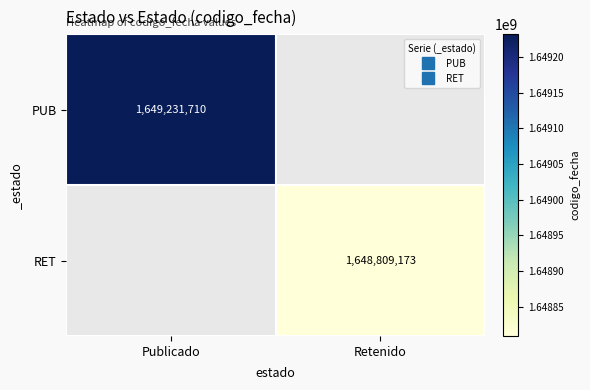

True or false: RET has a value of 1648809173.0 at Retenido.

True